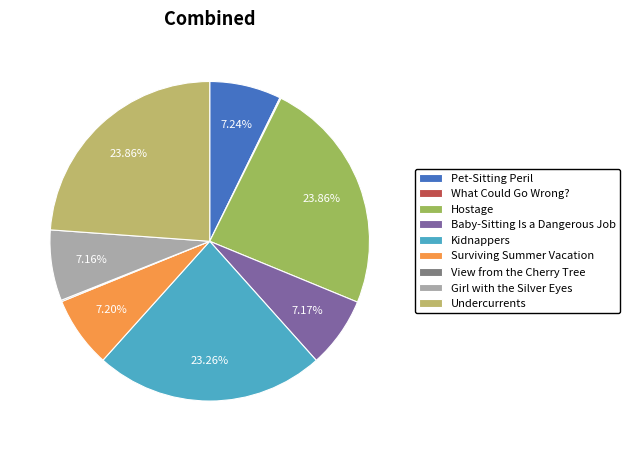

Approximately how many times larger is the value at Kidnappers compared to Undercurrents?

1.0